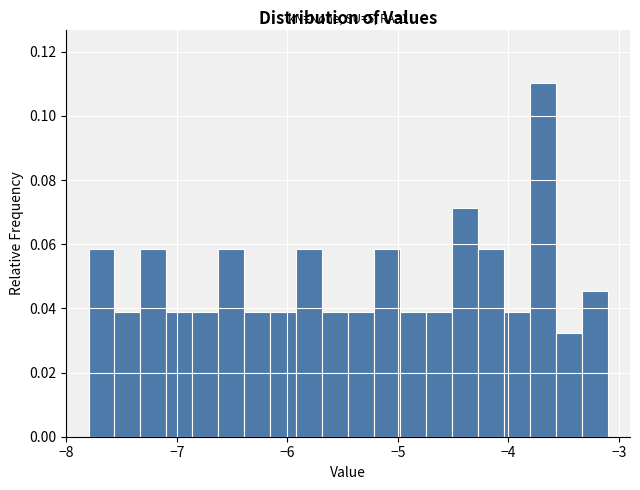

Read against the x-axis, roughly where is the centre of the tallest bar?

-3.7